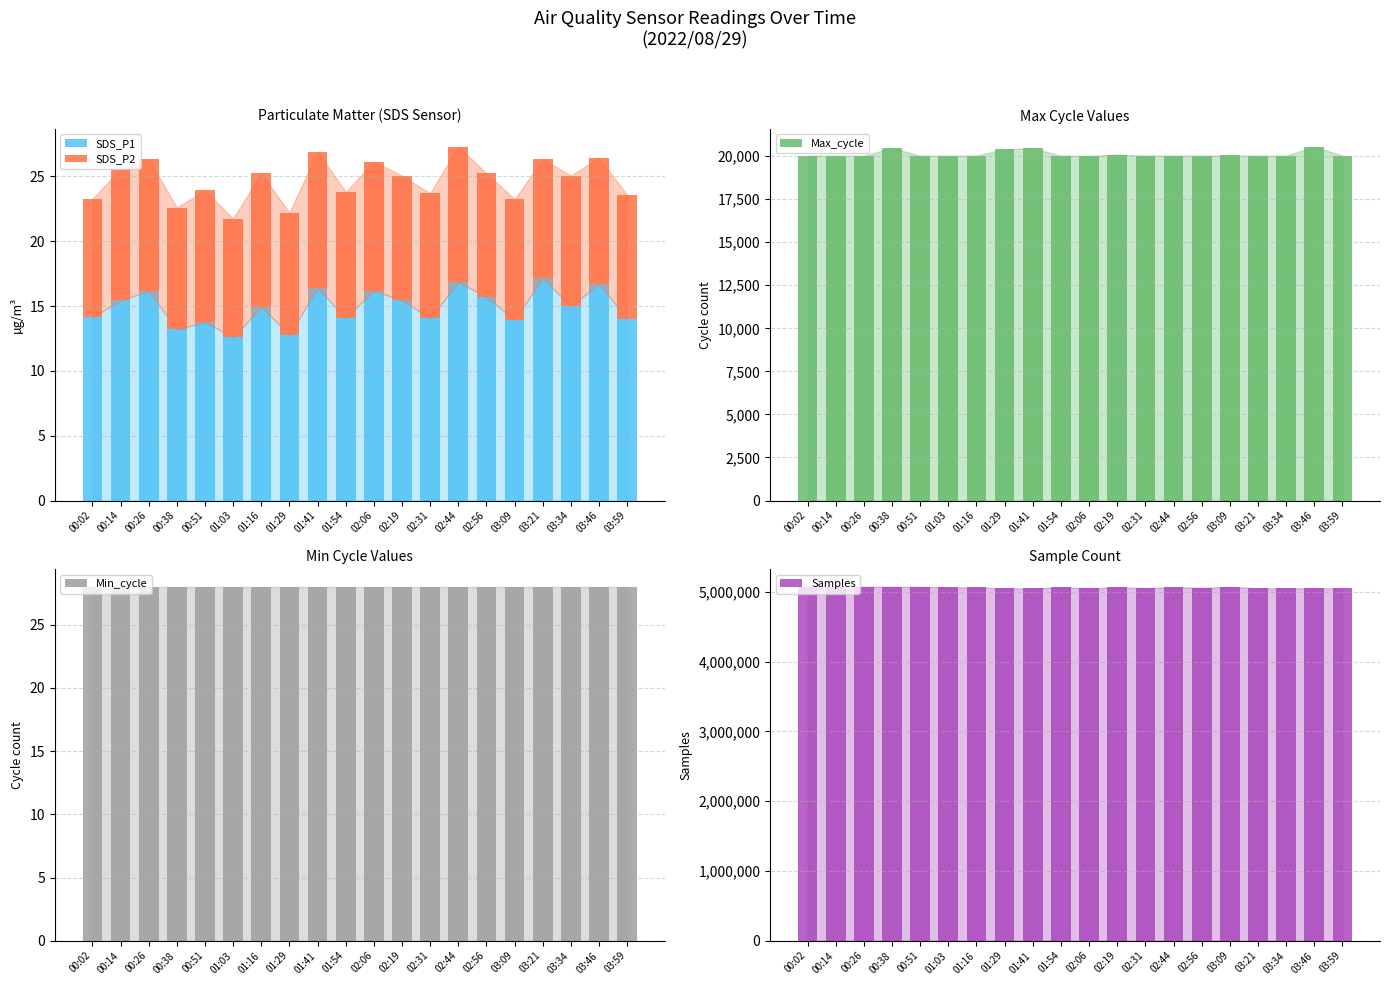

What is the total value across all series at 03:09?

5092526.2